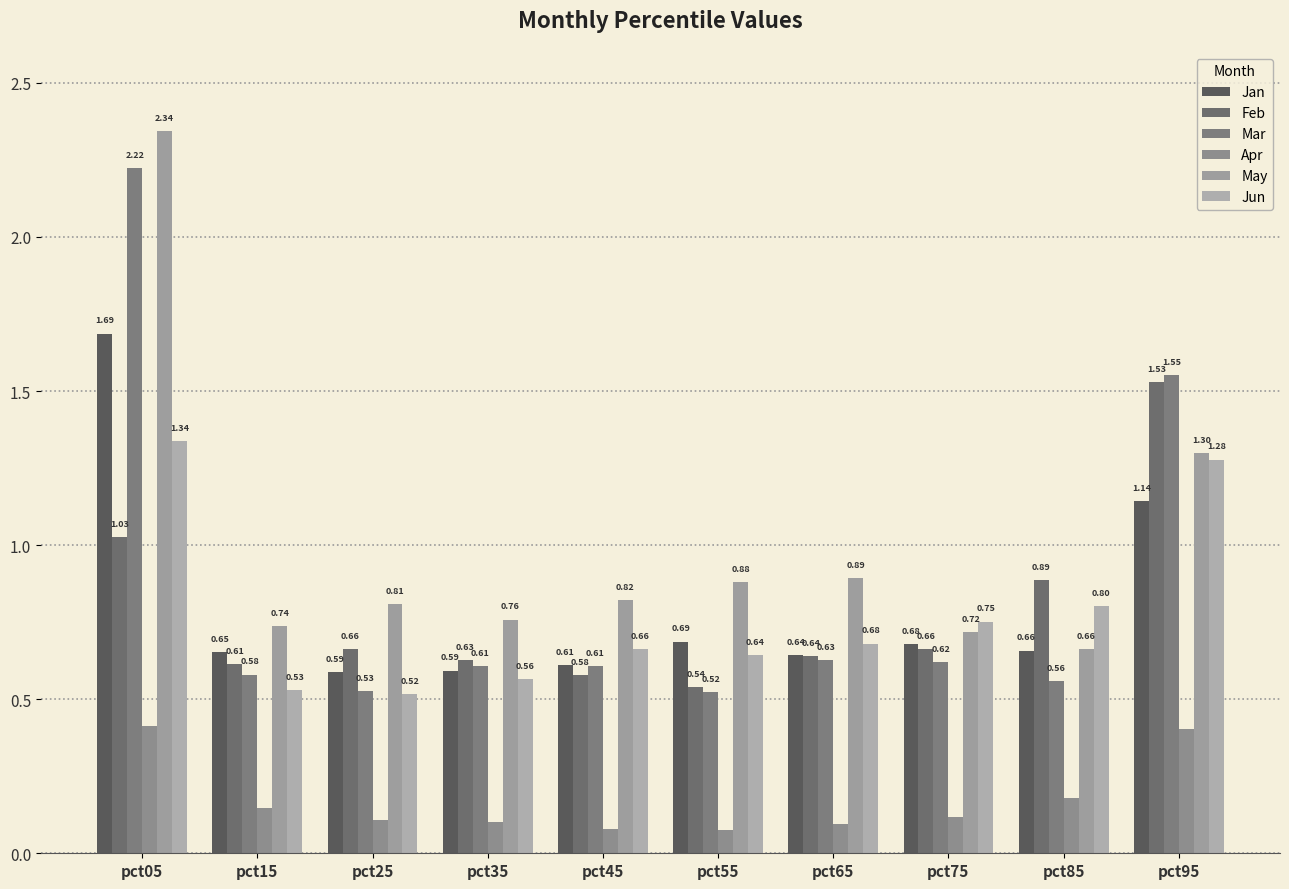

What is the maximum value shown in the chart?

2.3